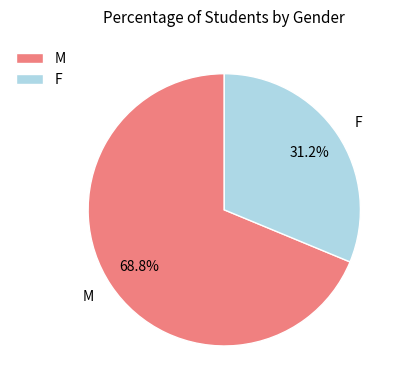

How many slices are in this pie chart?

2